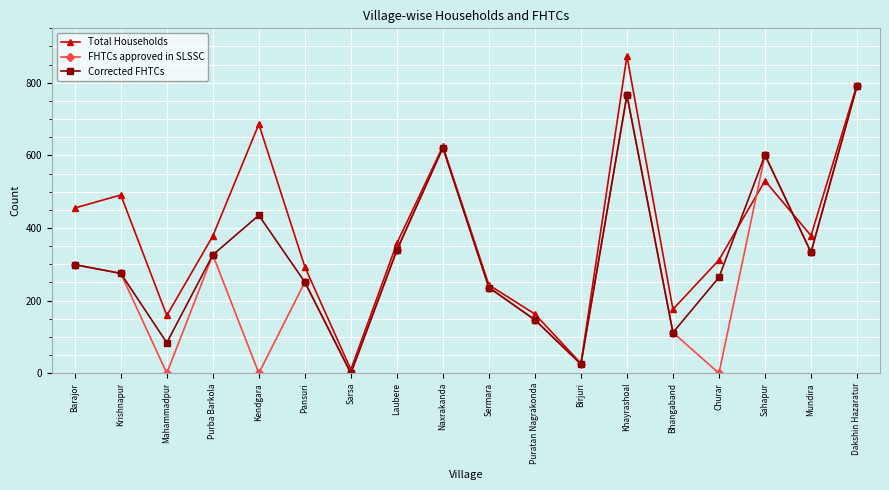

List the series in order of their overall mean, lowest first.

FHTCs approved in SLSSC, Corrected FHTCs, Total Households